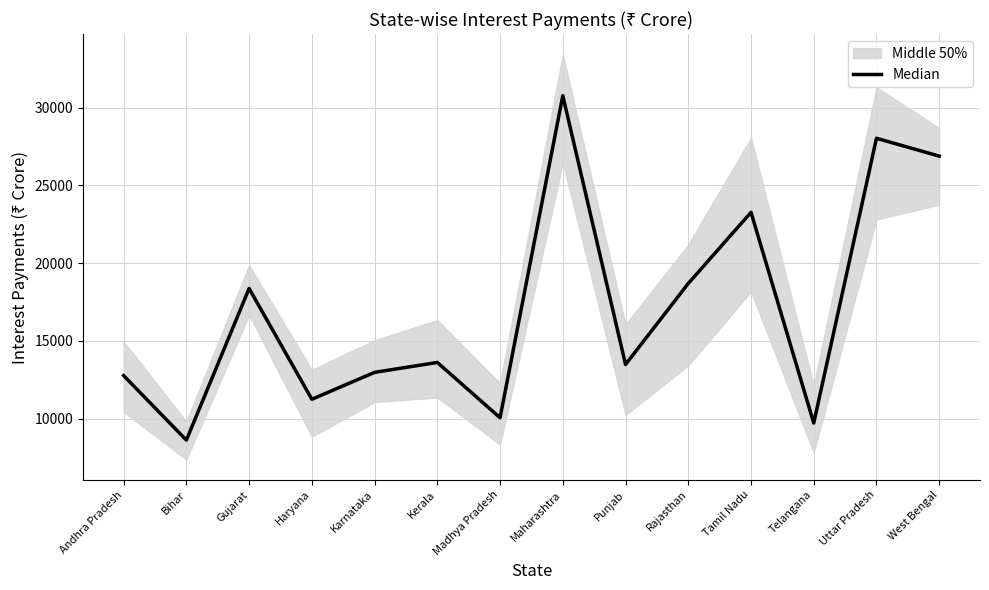

Reading left to right, what are all the values shown in this chart?

Andhra Pradesh=12772.0	Bihar=8622.5	Gujarat=18375.5	Haryana=11251.5	Karnataka=12981.5	Kerala=13618.5	Madhya Pradesh=10062.0	Maharashtra=30775.0	Punjab=13488.0	Rajasthan=18698.5	Tamil Nadu=23272.5	Telangana=9722.5	Uttar Pradesh=28036.0	West Bengal=26888.5